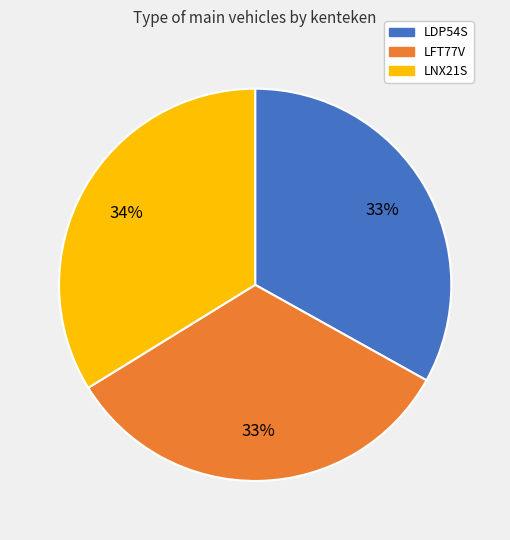

What is the largest slice in the pie chart?

LNX21S